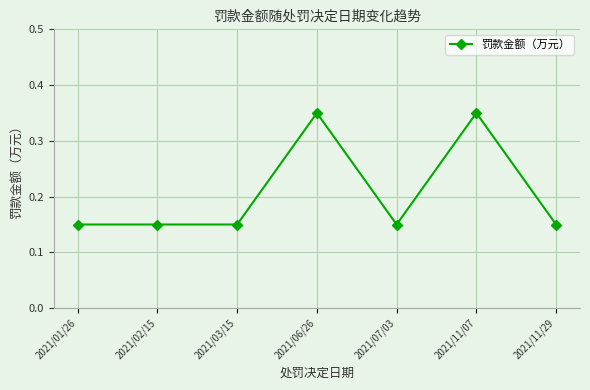

Count the values in the range 0 to 1.

7